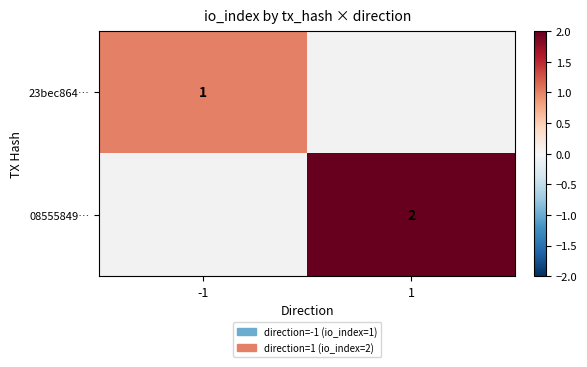

At how many categories does at least one series exceed 1?

1